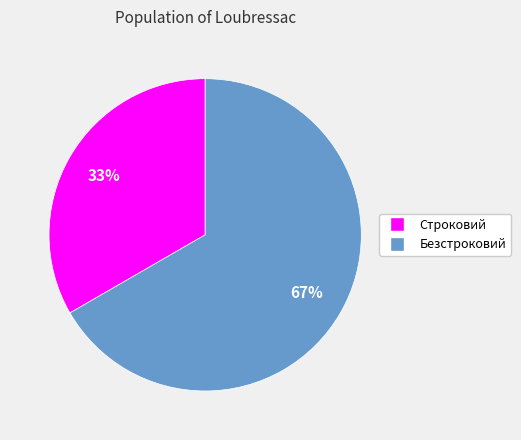

To the nearest percent, what portion does Безстроковий represent?

67%